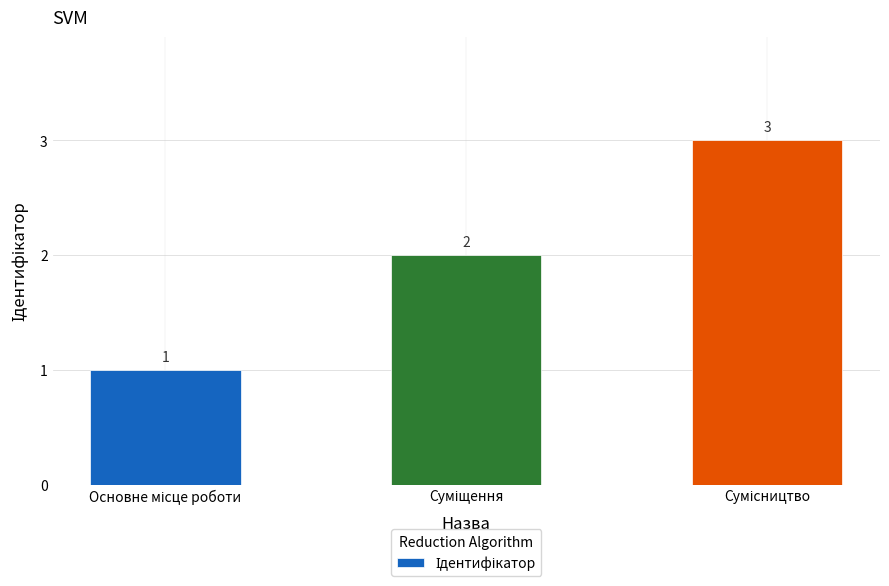

How many values are between 1 and 3?

3